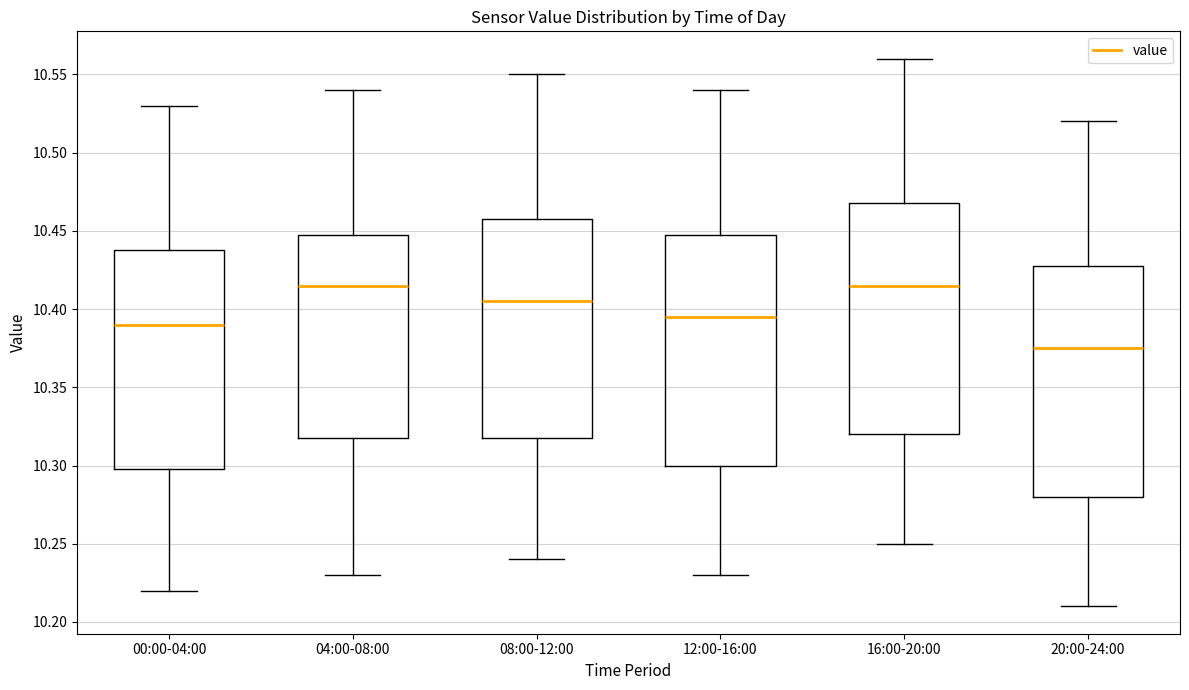

Where does the upper whisker of the box for 16:00-20:00 end on the y-axis? The values are not printed on the chart, so give them approximately, as read against the axis.

10.560